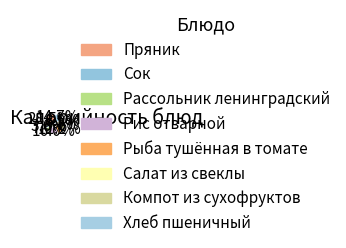

What portion of the pie excludes Пряник?

71.5%